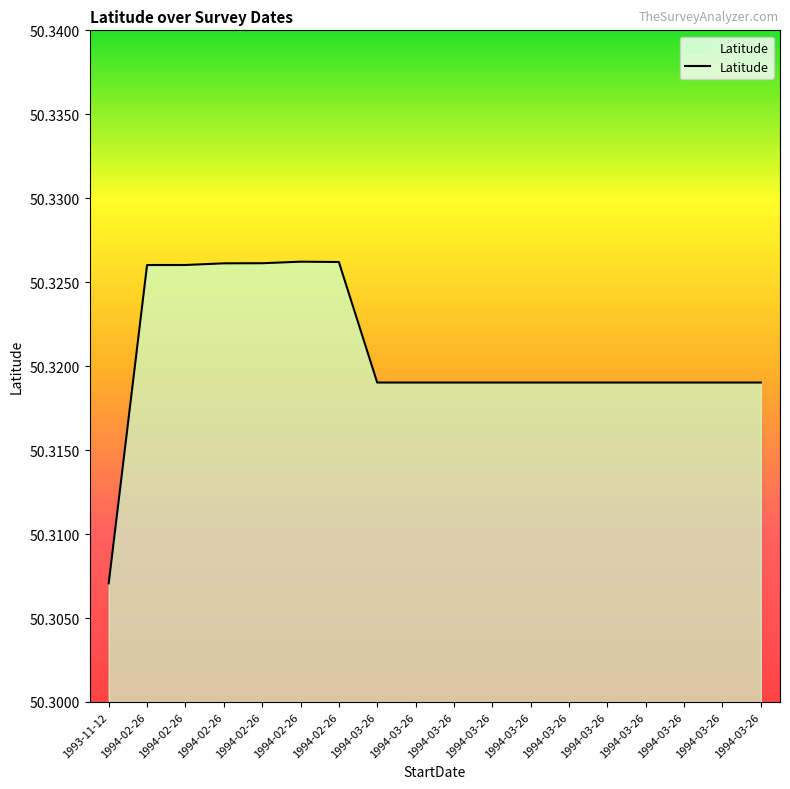

What is the ratio of the value at 1994-02-26 to the value at 1994-03-26?

1.0